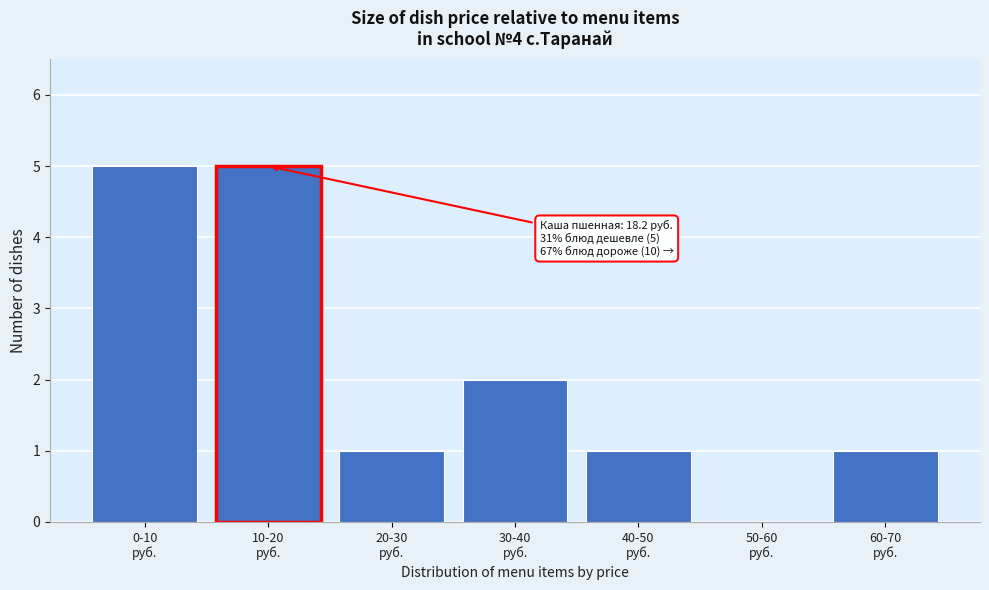

What is the maximum value shown in the chart?

5